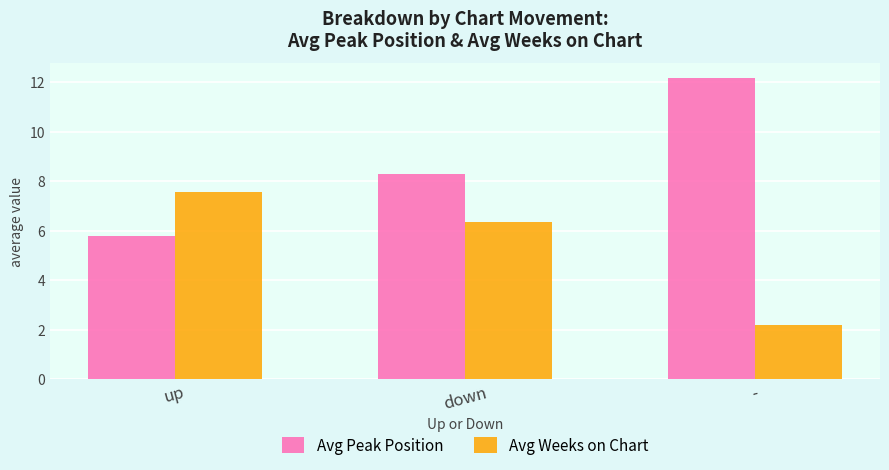

List the labels in order of Avg Peak Position value, largest first.

-, down, up